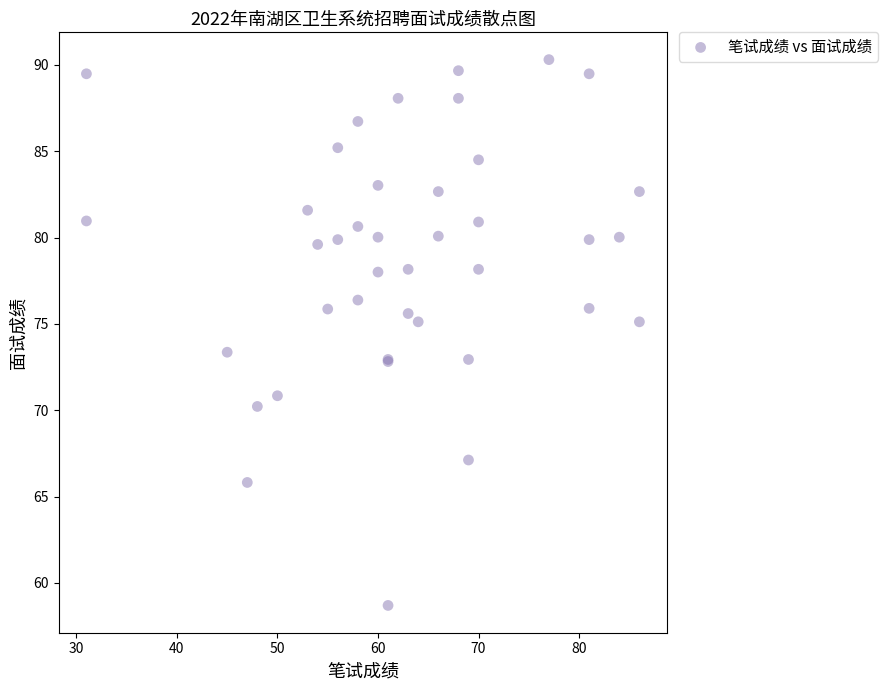

What Y value in the scatter plot is closest to 74?

73.4